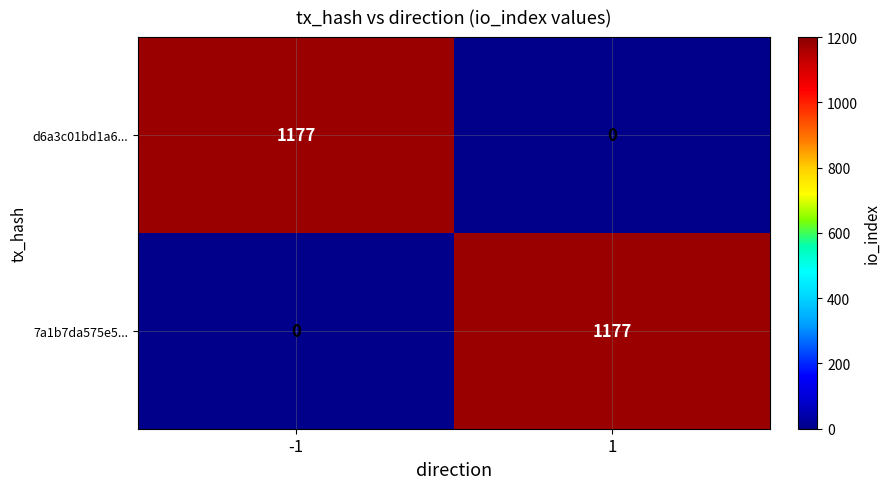

Read the d6a3c01bd1a6... value at -1, to the nearest 50.

1200